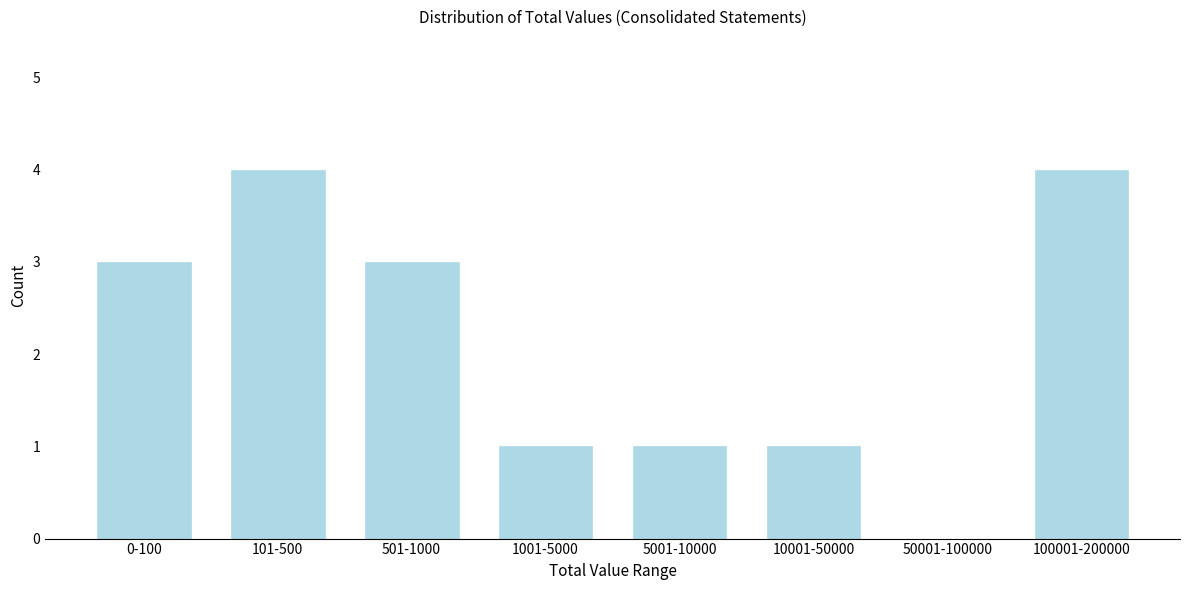

Reading right to left, transcribe all the data shown in this chart.

100001-200000=4	50001-100000=0	10001-50000=1	5001-10000=1	1001-5000=1	501-1000=3	101-500=4	0-100=3